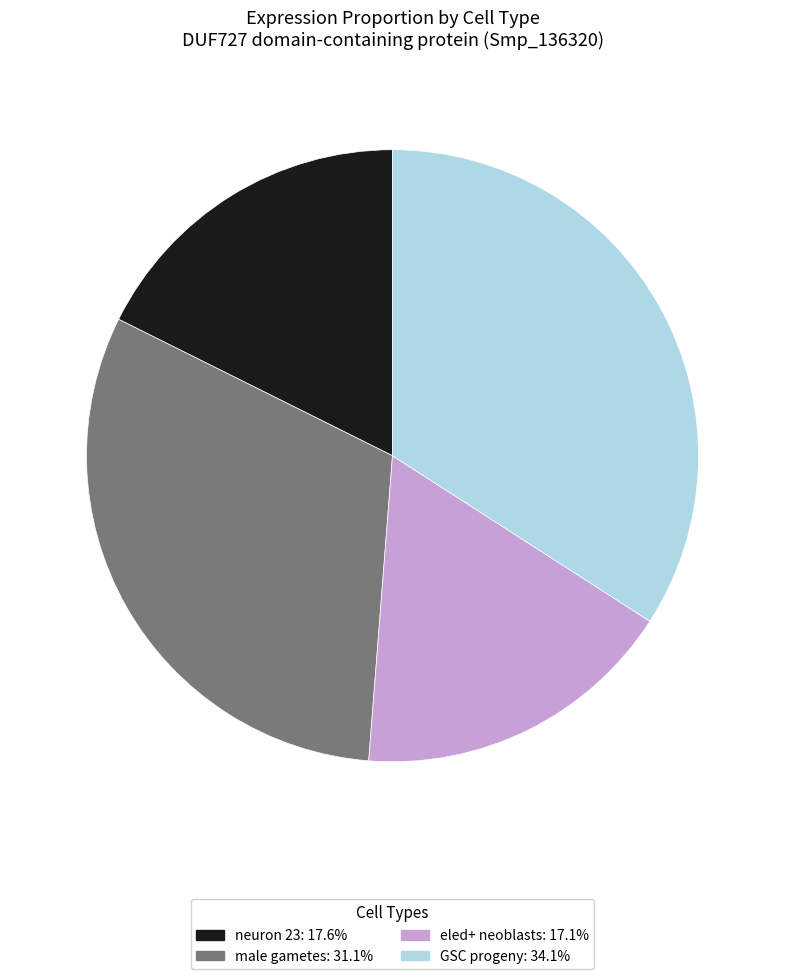

Is eled+ neoblasts the majority of the pie?

No